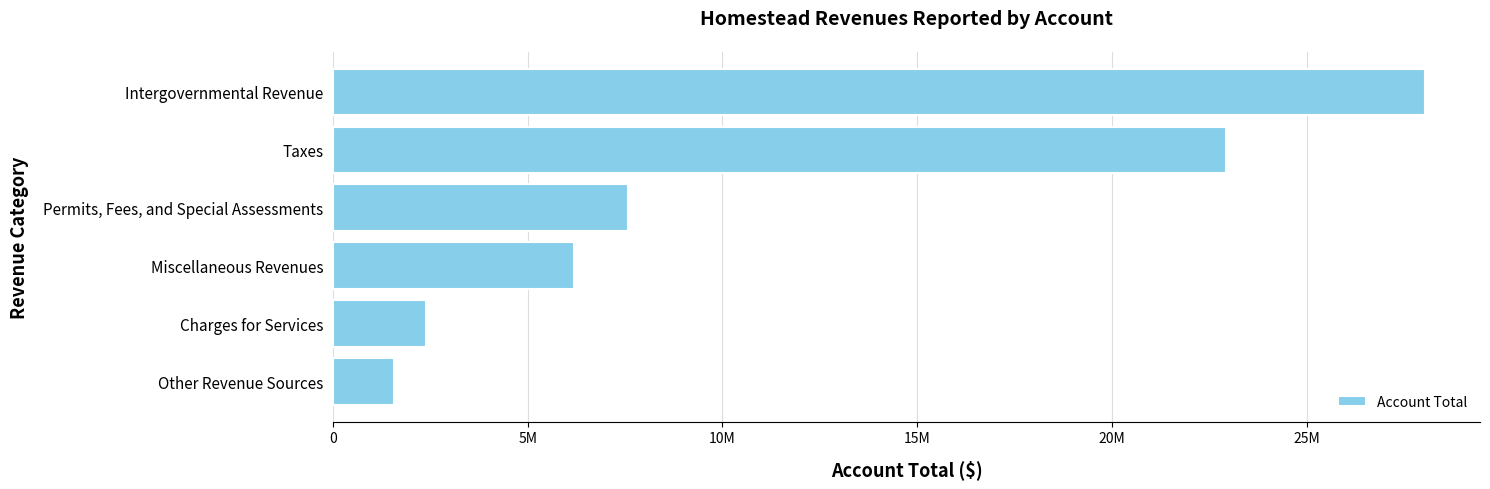

List the labels in order of value, smallest first.

Other Revenue Sources, Charges for Services, Miscellaneous Revenues, Permits, Fees, and Special Assessments, Taxes, Intergovernmental Revenue